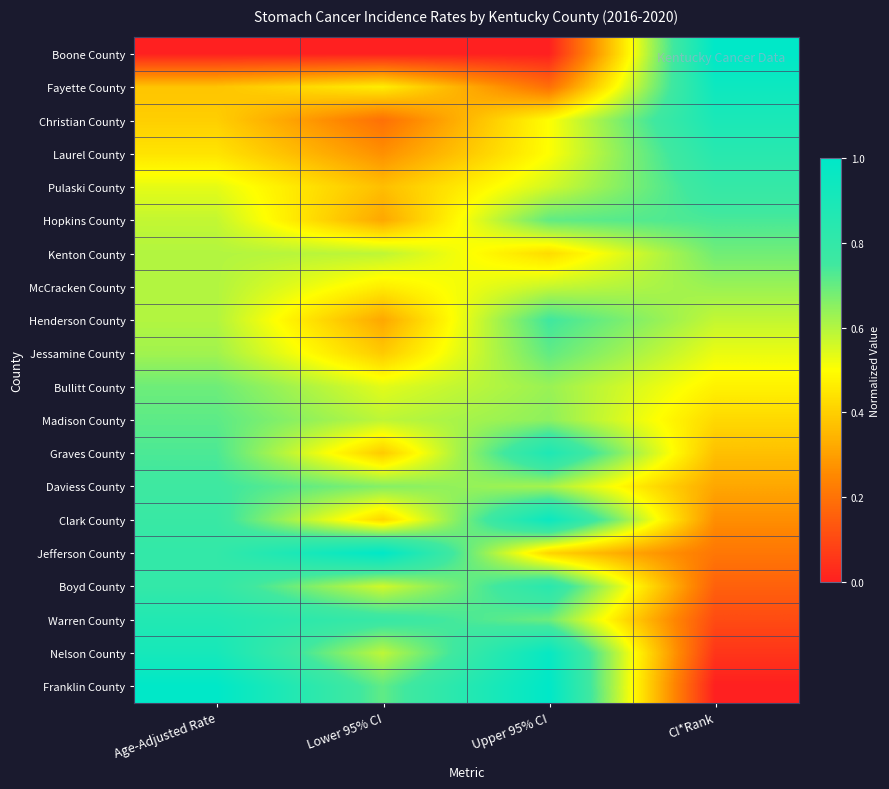

Reading right to left, transcribe all the data shown in this chart.

Boone County: CI*Rank=1.0	Upper 95% CI=0.0	Lower 95% CI=0.0	Age-Adjusted Rate=0.0
Fayette County: CI*Rank=0.9	Upper 95% CI=0.2	Lower 95% CI=0.5	Age-Adjusted Rate=0.4
Christian County: CI*Rank=0.9	Upper 95% CI=0.5	Lower 95% CI=0.2	Age-Adjusted Rate=0.4
Laurel County: CI*Rank=0.8	Upper 95% CI=0.5	Lower 95% CI=0.3	Age-Adjusted Rate=0.4
Pulaski County: CI*Rank=0.8	Upper 95% CI=0.6	Lower 95% CI=0.4	Age-Adjusted Rate=0.5
Hopkins County: CI*Rank=0.7	Upper 95% CI=0.7	Lower 95% CI=0.3	Age-Adjusted Rate=0.6
Kenton County: CI*Rank=0.7	Upper 95% CI=0.4	Lower 95% CI=0.6	Age-Adjusted Rate=0.6
McCracken County: CI*Rank=0.6	Upper 95% CI=0.6	Lower 95% CI=0.5	Age-Adjusted Rate=0.6
Henderson County: CI*Rank=0.6	Upper 95% CI=0.8	Lower 95% CI=0.3	Age-Adjusted Rate=0.6
Jessamine County: CI*Rank=0.5	Upper 95% CI=0.7	Lower 95% CI=0.4	Age-Adjusted Rate=0.6
Bullitt County: CI*Rank=0.5	Upper 95% CI=0.6	Lower 95% CI=0.5	Age-Adjusted Rate=0.7
Madison County: CI*Rank=0.4	Upper 95% CI=0.6	Lower 95% CI=0.6	Age-Adjusted Rate=0.7
Graves County: CI*Rank=0.4	Upper 95% CI=0.9	Lower 95% CI=0.4	Age-Adjusted Rate=0.7
Daviess County: CI*Rank=0.3	Upper 95% CI=0.6	Lower 95% CI=0.7	Age-Adjusted Rate=0.8
Clark County: CI*Rank=0.3	Upper 95% CI=1.0	Lower 95% CI=0.4	Age-Adjusted Rate=0.8
Jefferson County: CI*Rank=0.2	Upper 95% CI=0.4	Lower 95% CI=1.0	Age-Adjusted Rate=0.8
Boyd County: CI*Rank=0.2	Upper 95% CI=0.8	Lower 95% CI=0.6	Age-Adjusted Rate=0.8
Warren County: CI*Rank=0.1	Upper 95% CI=0.7	Lower 95% CI=0.8	Age-Adjusted Rate=0.9
Nelson County: CI*Rank=0.1	Upper 95% CI=1.0	Lower 95% CI=0.6	Age-Adjusted Rate=0.9
Franklin County: CI*Rank=0.0	Upper 95% CI=1.0	Lower 95% CI=0.7	Age-Adjusted Rate=1.0